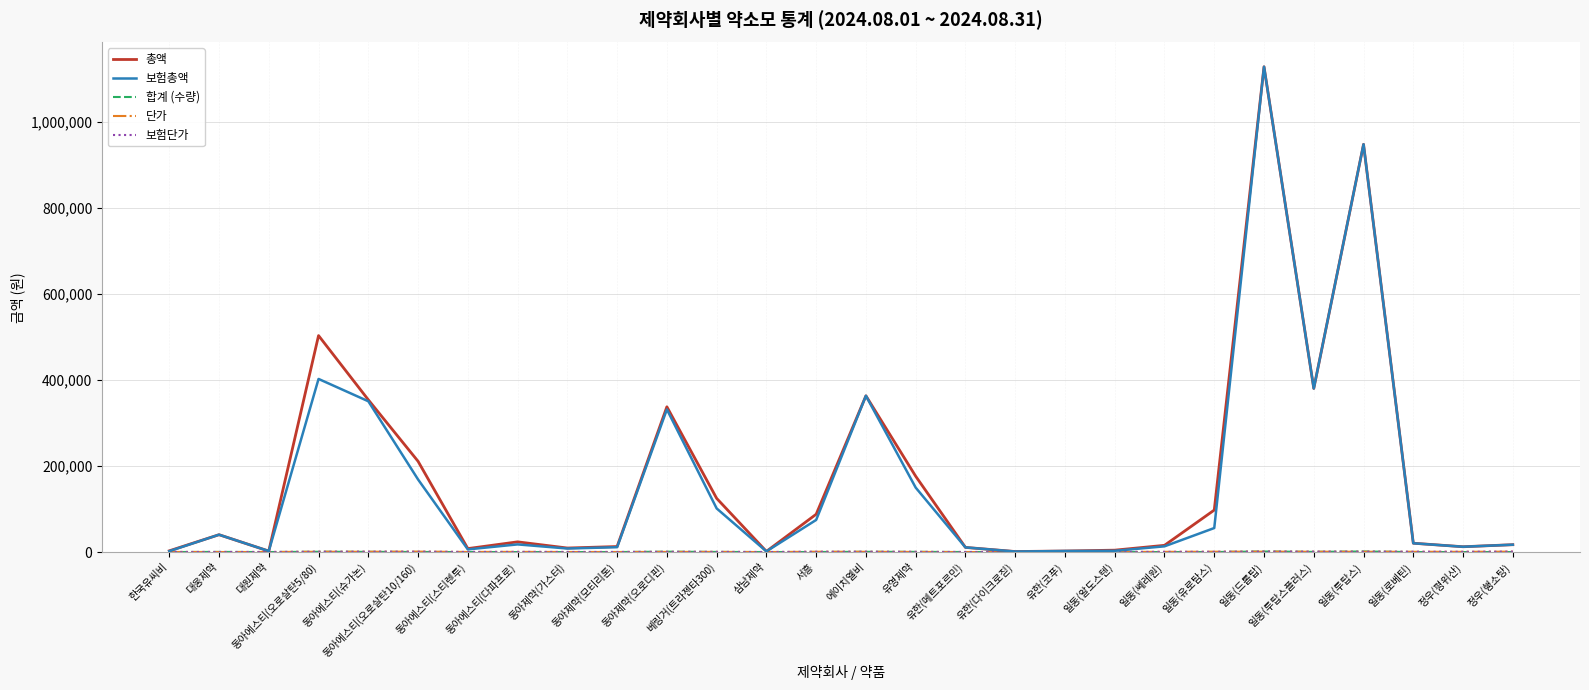

Where does the 단가 series first go above 456?

동아에스티(오로살탄5/80)